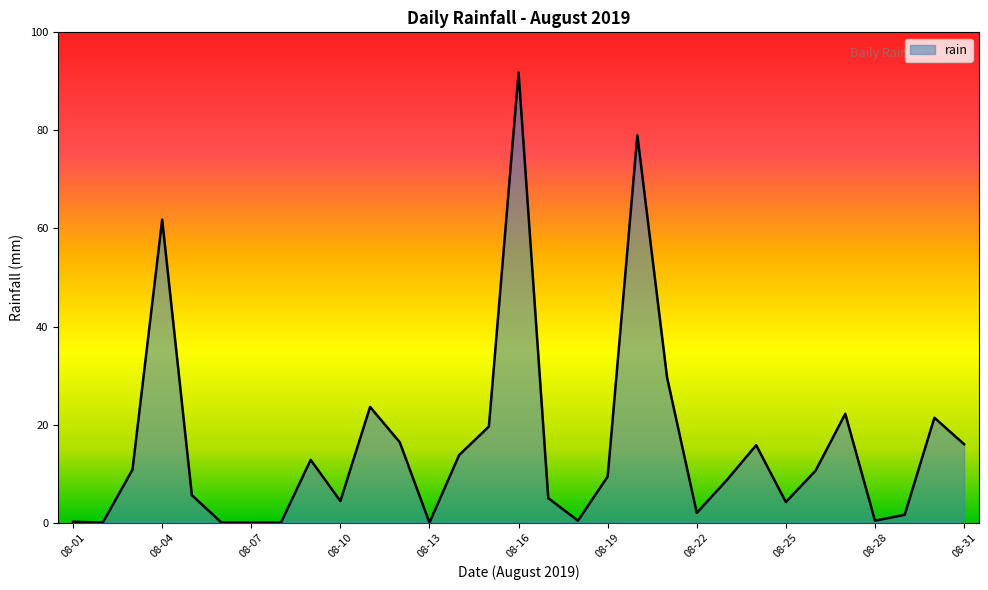

What is the maximum value shown in the chart?

91.8